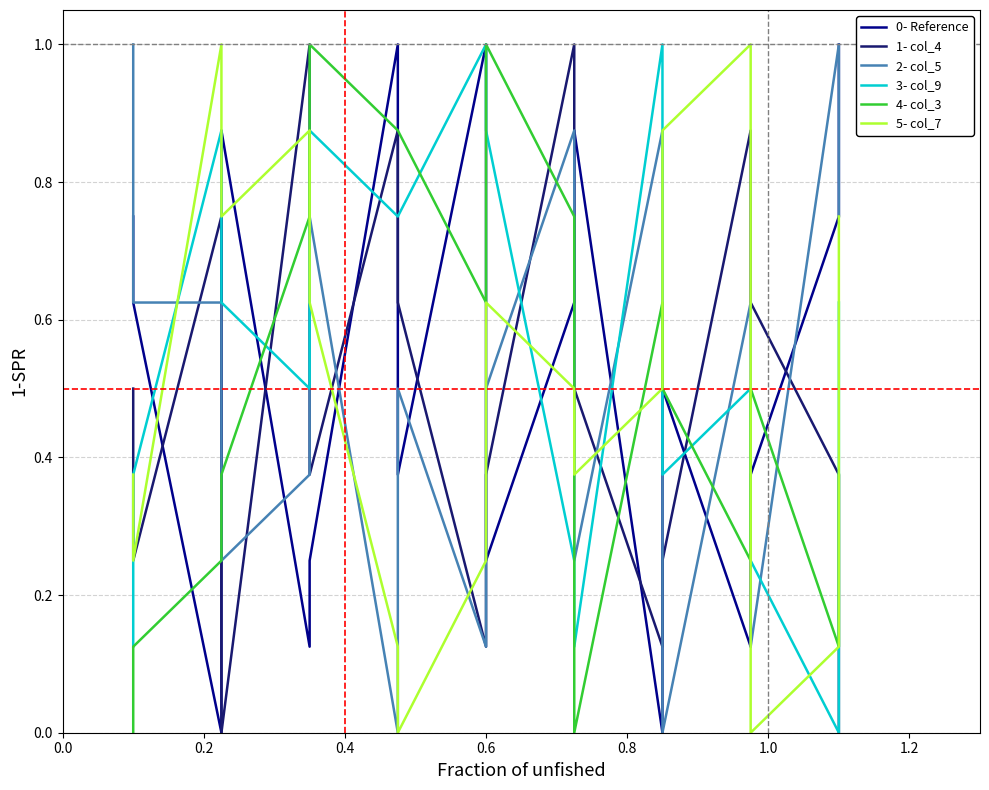

Which series has the largest total across all categories?

3- col_9